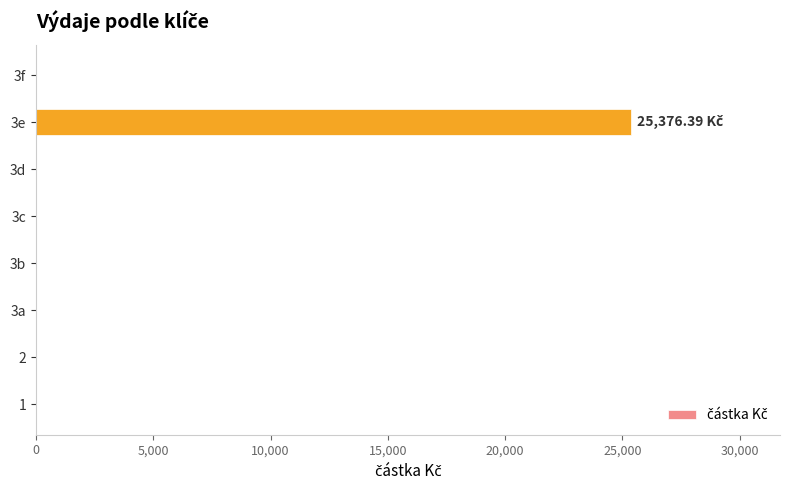

What is the sum of the values at 2 and 3e?

25376.4